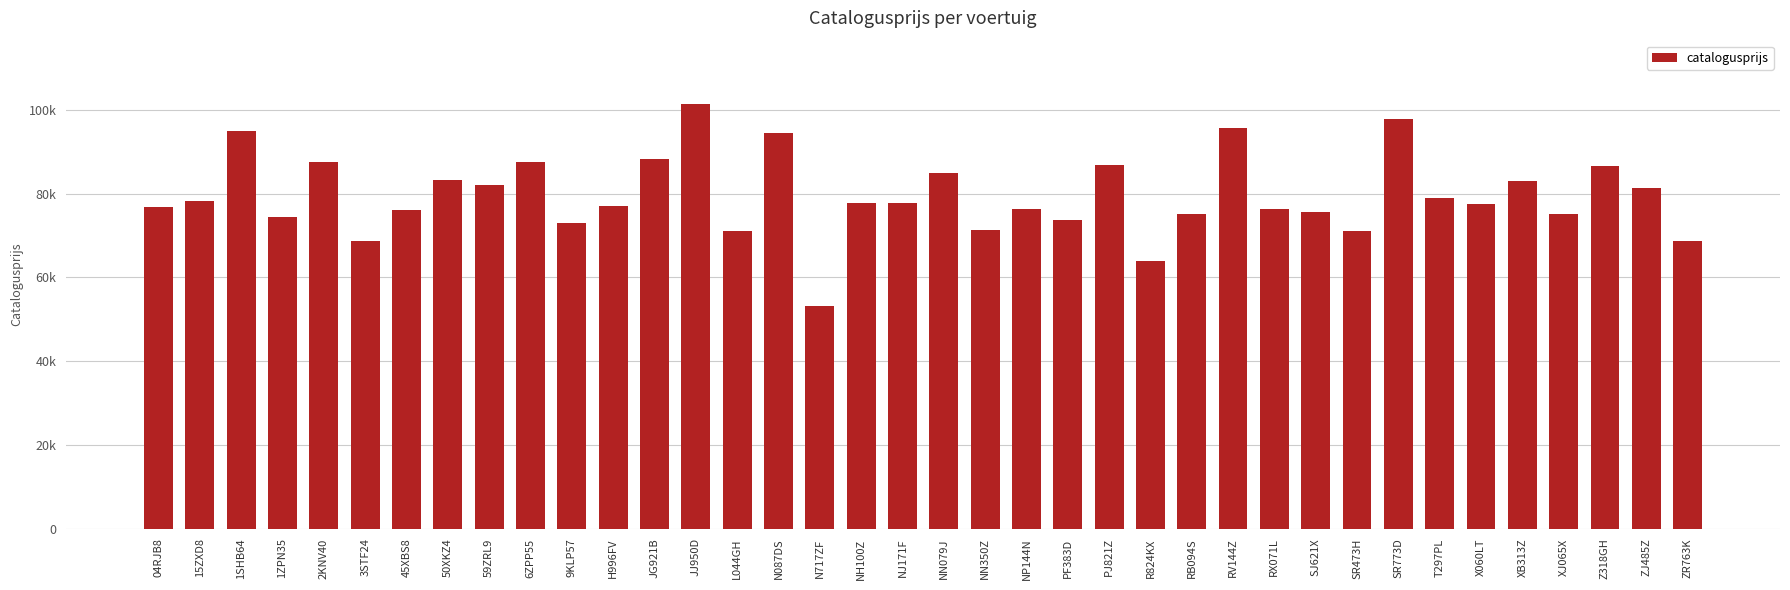

Which label corresponds to the largest value in the chart?

JJ950D